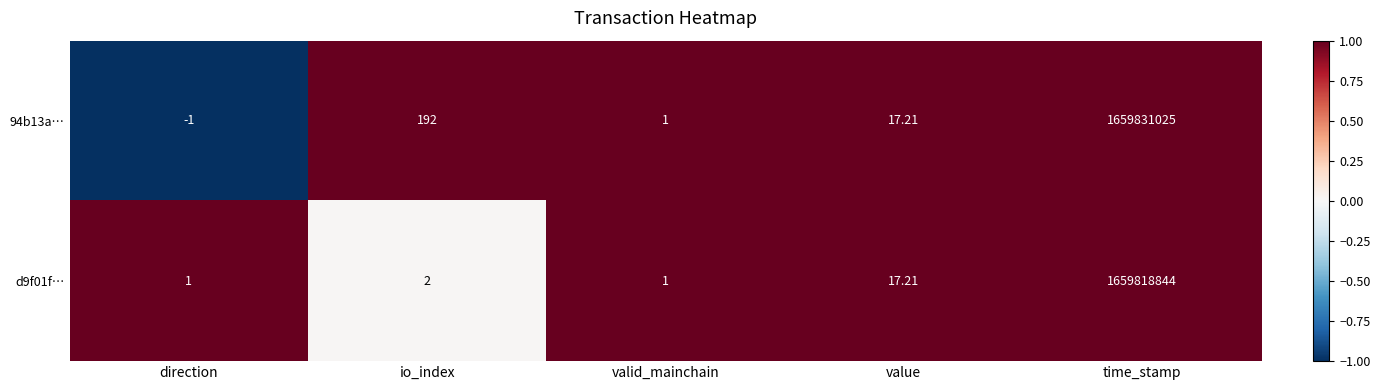

Where is 94b13a… nearest to the value 829915512?

io_index